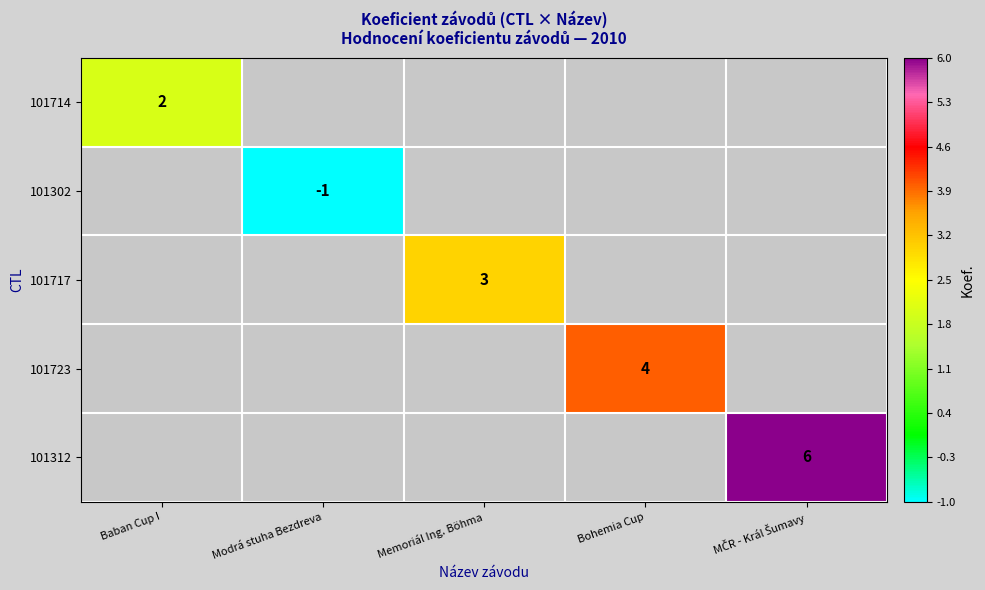

Is it true that 101302 equals -2 at Modrá stuha Bezdreva?

False